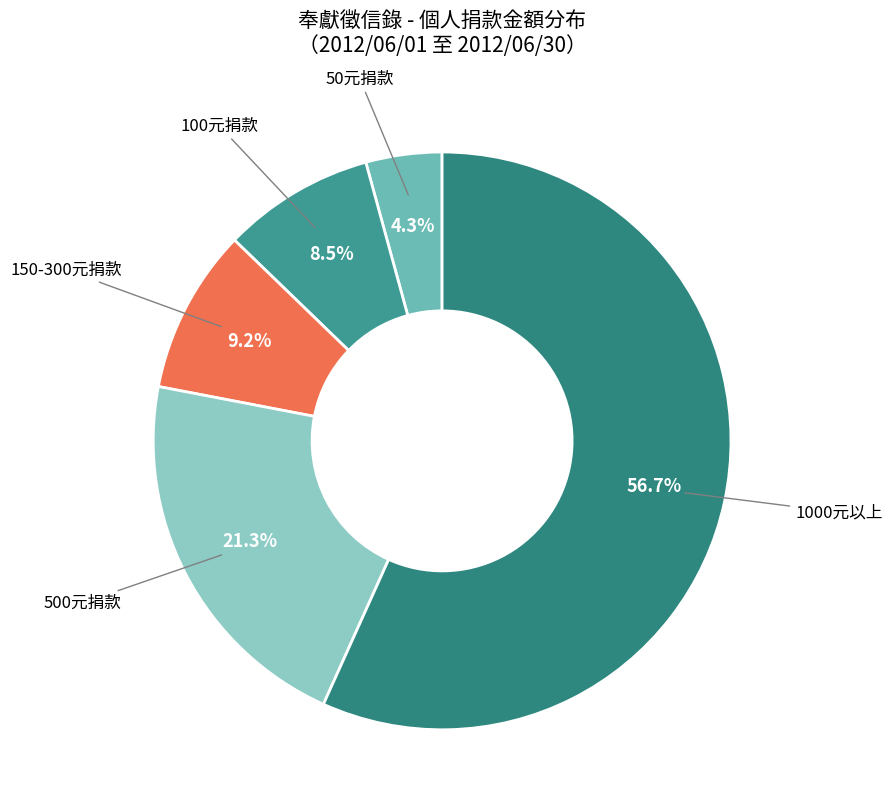

Count the number of slices in the pie.

5